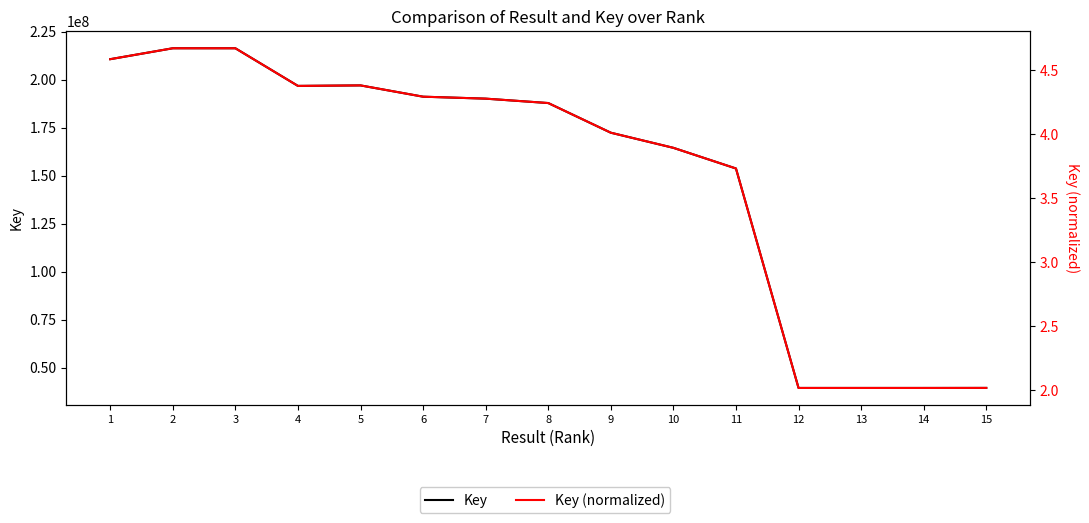

True or false: Key (normalized) and Key intersect in this chart.

False